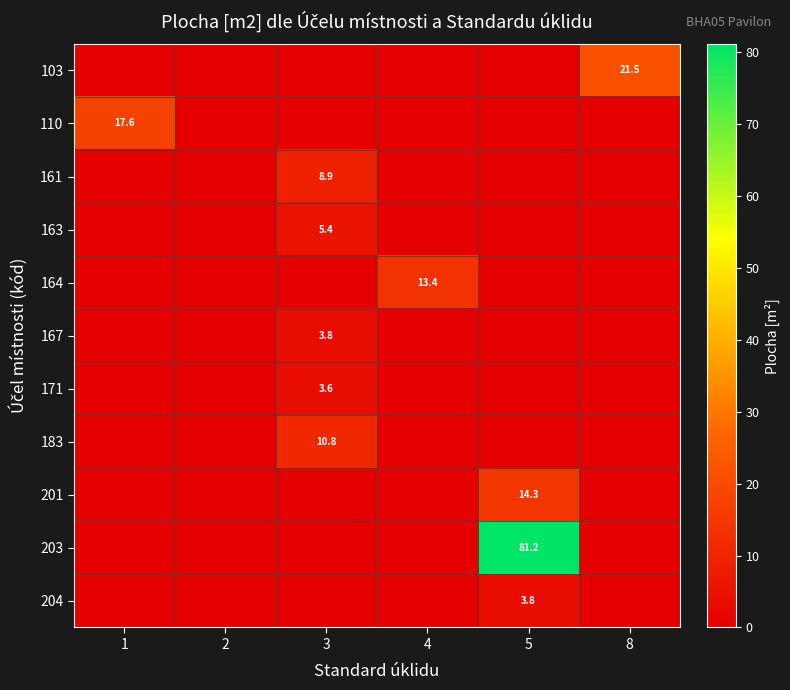

True or false: 171 has a value of 0.9 at 3.

False